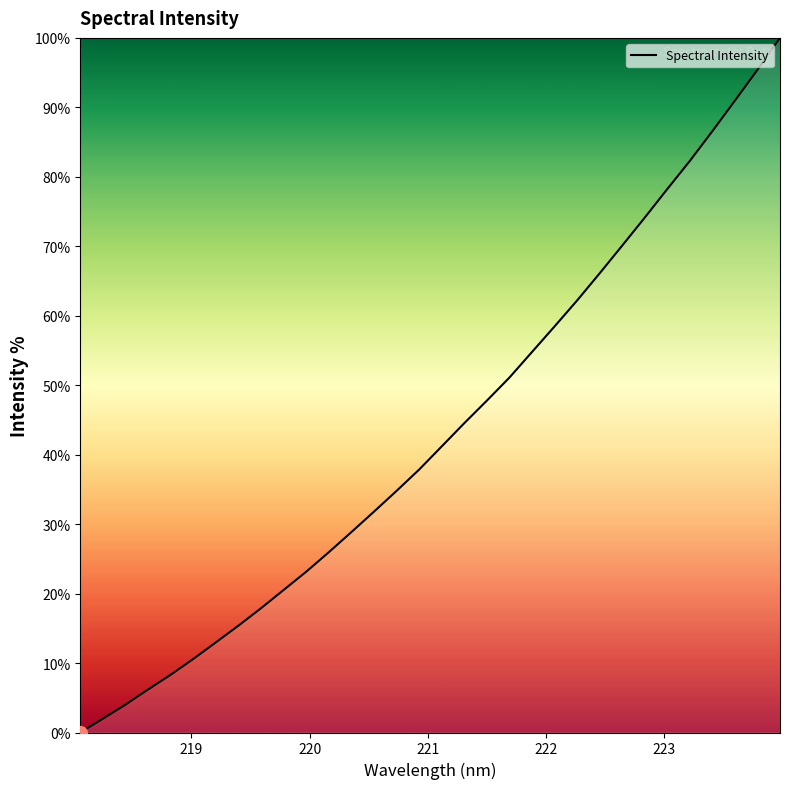

How many positive values are there?

31